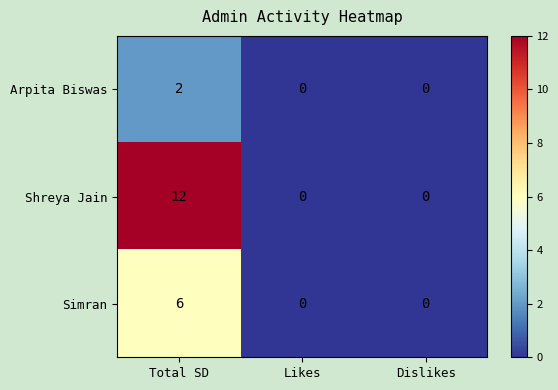

How many Arpita Biswas values are between 0 and 2?

3